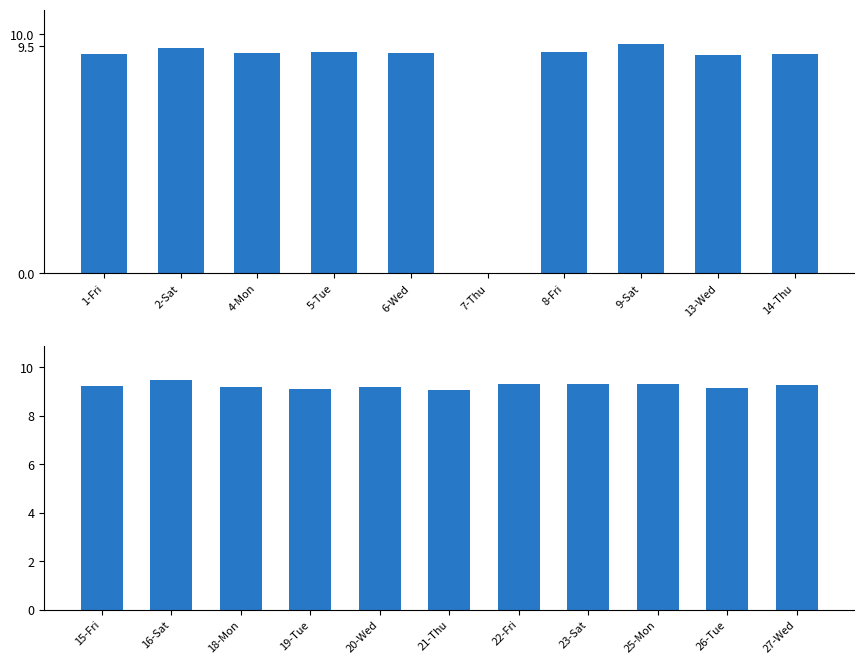

The chart shows a value of 4.9 at 15-Fri. True or false?

False